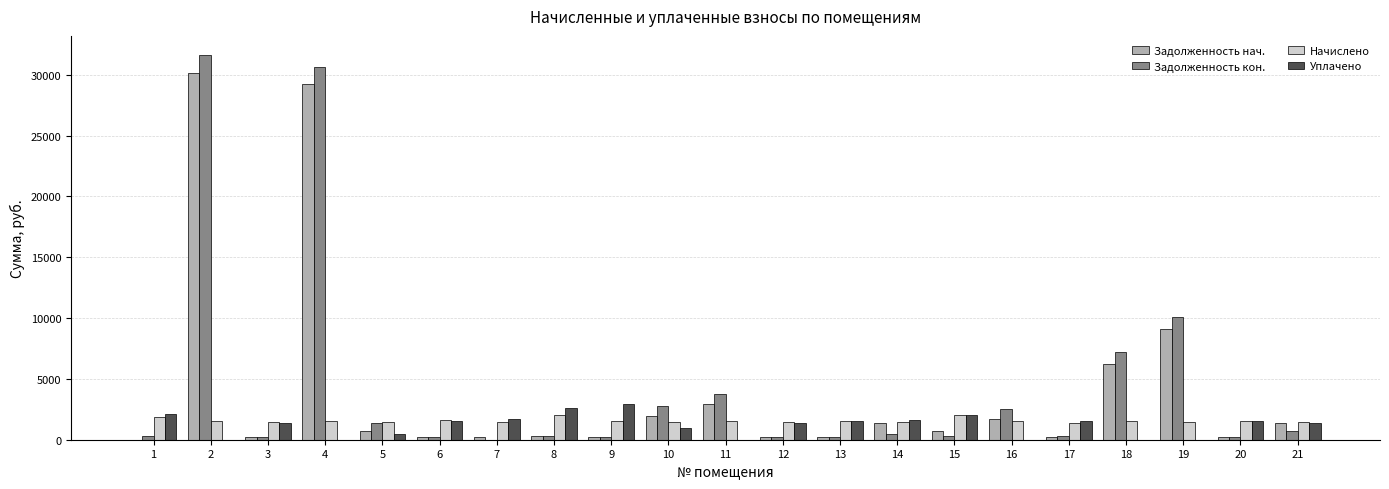

What is the spread (max minus min) of values at 19?

10065.8